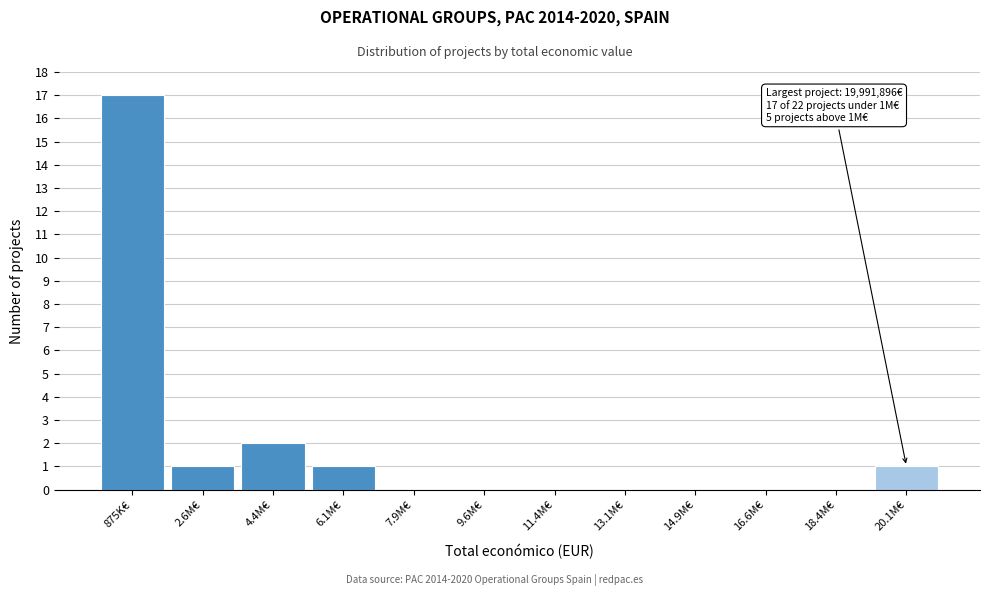

Reading left to right, list all the values displayed in this chart.

875K€=17	2.6M€=1	4.4M€=2	6.1M€=1	7.9M€=0	9.6M€=0	11.4M€=0	13.1M€=0	14.9M€=0	16.6M€=0	18.4M€=0	20.1M€=1